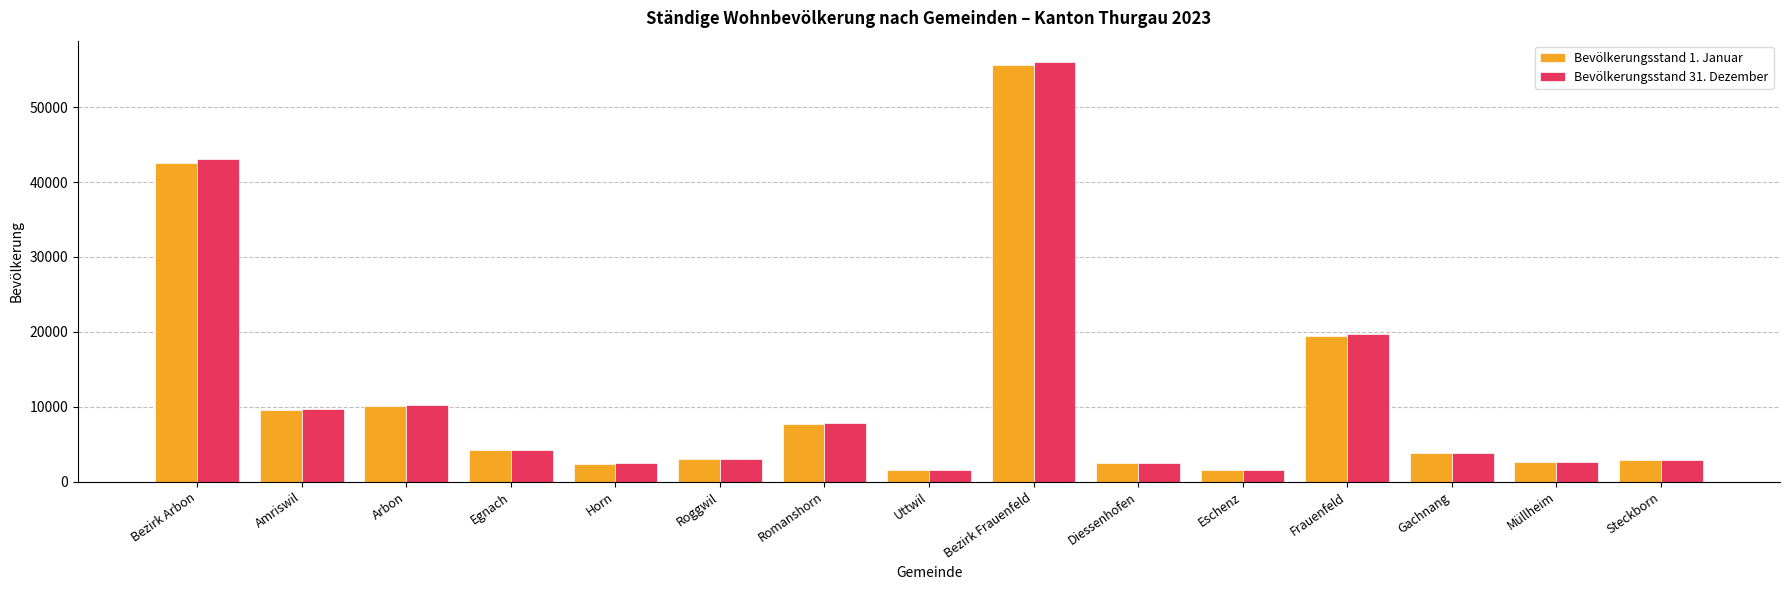

Between Amriswil and Eschenz, which series saw the biggest shift?

Bevölkerungsstand 31. Dezember